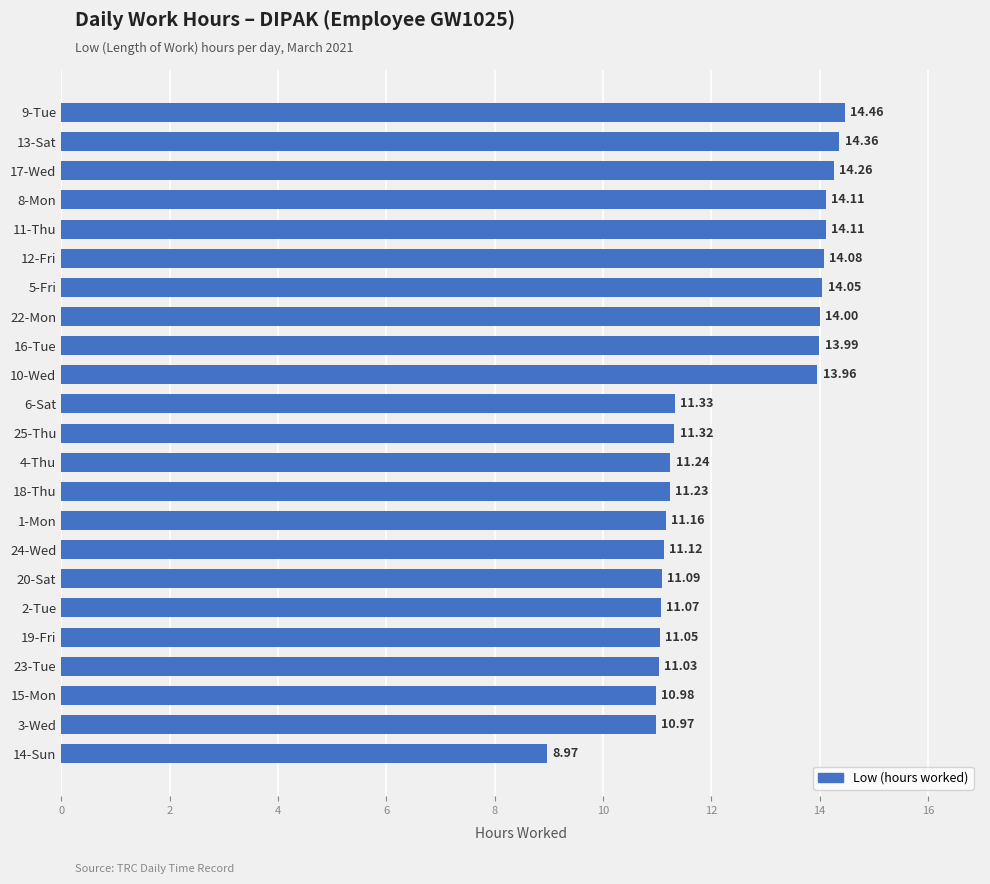

Which has a higher value, 11-Thu or 18-Thu?

11-Thu